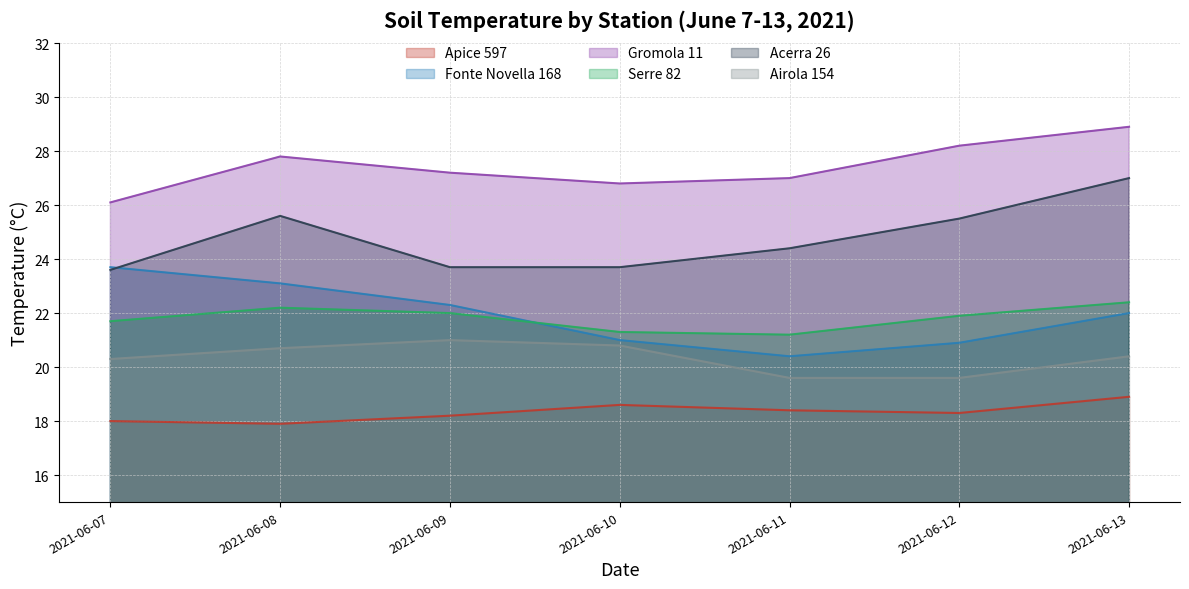

Which has a higher value, 2021-06-13 or 2021-06-08?

2021-06-13